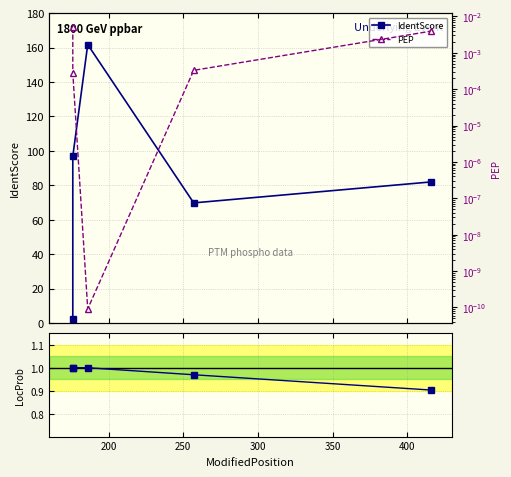

Is the value of LocProb at 150 greater than the value of IdentScore at 150?

No